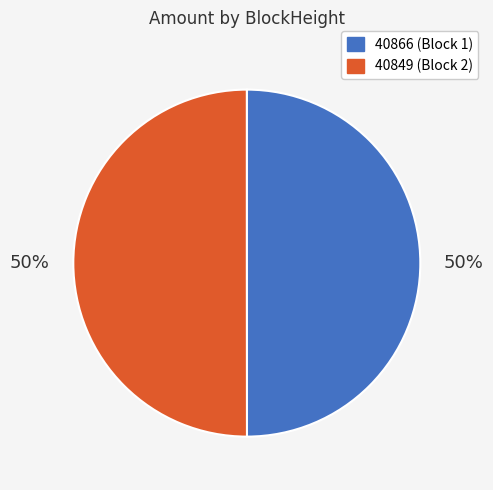

Is the sum of 40849 and 40866 greater than half?

Yes